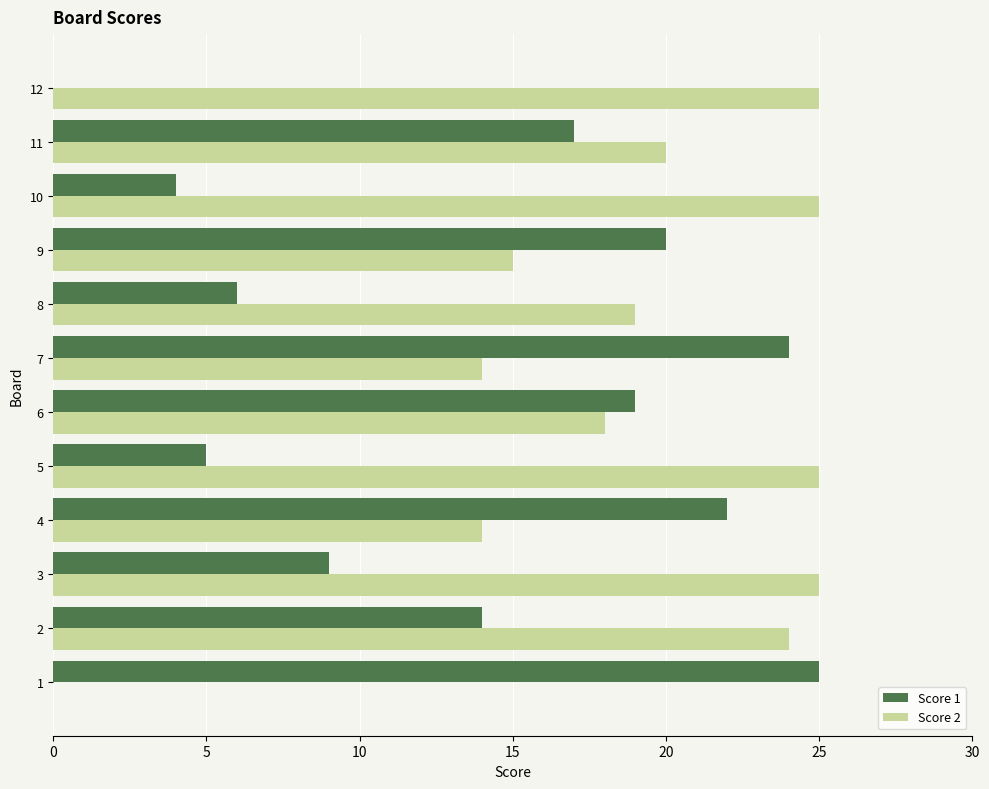

What is the spread (max minus min) of values at 7?

10